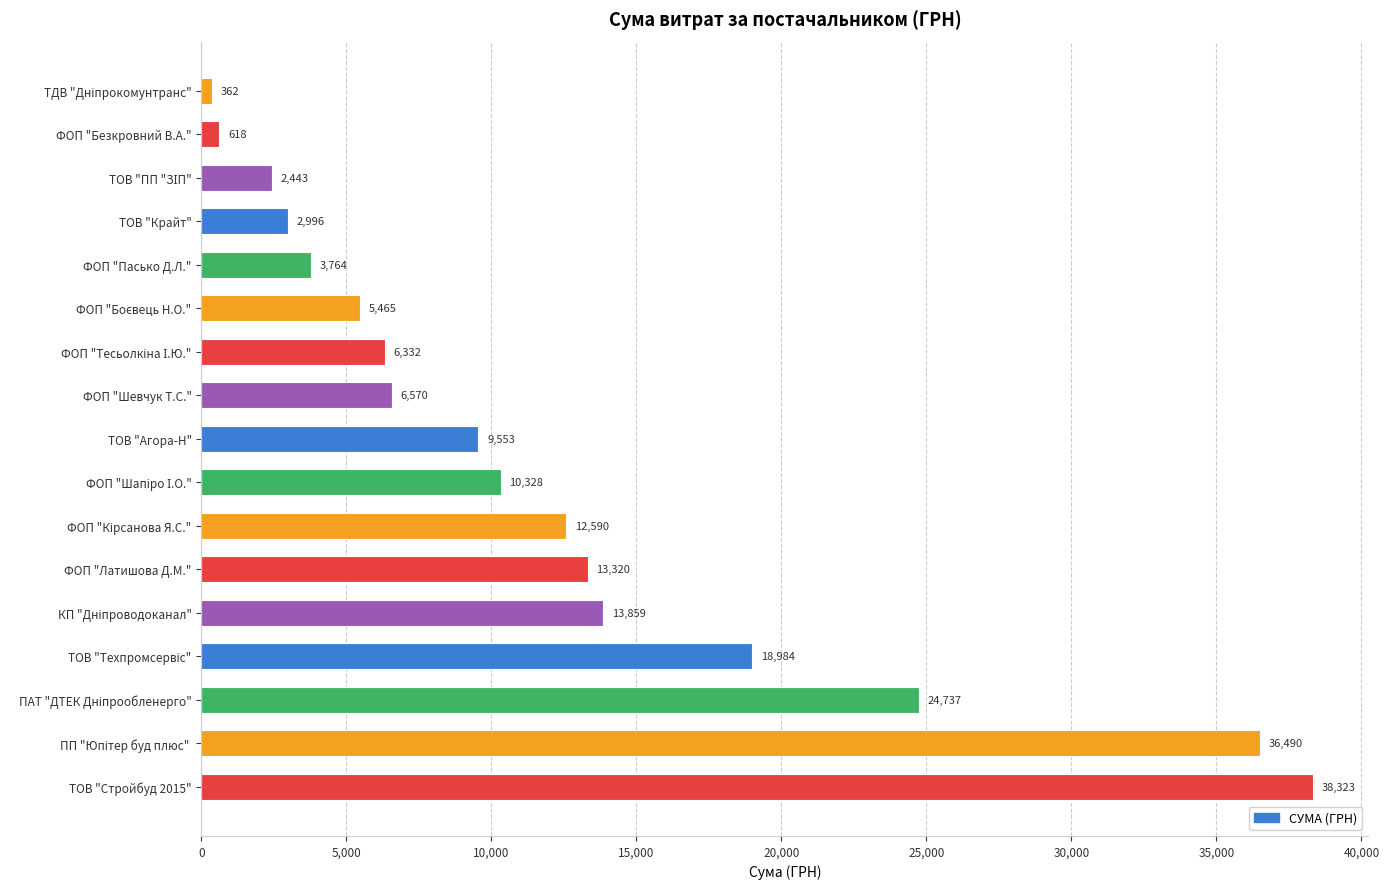

True or false: the data shows 1932.7 at ТОВ "Агора-Н".

False